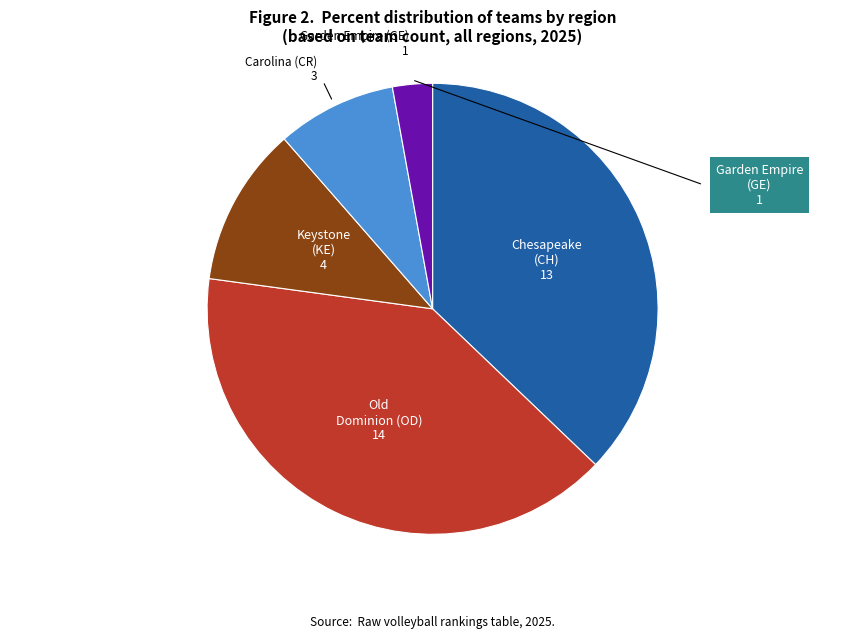

Is there a majority slice in this chart?

No